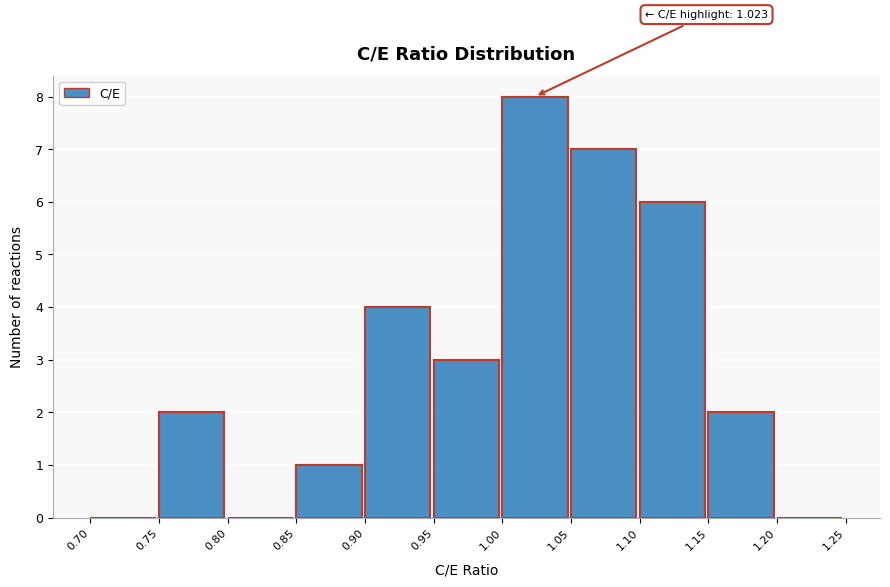

Over which range of the x-axis is the bar tallest?

1.00 to 1.05